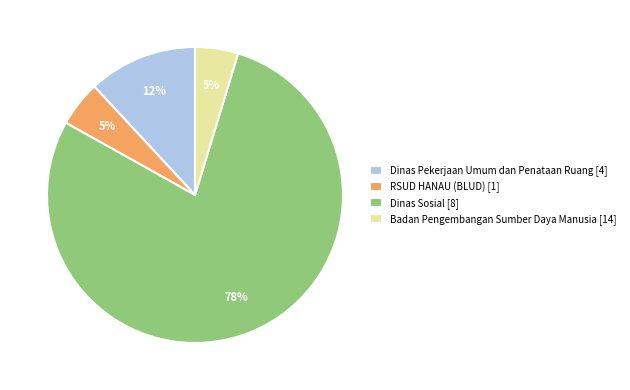

Is the sum of Dinas Sosial [8] and Badan Pengembangan Sumber Daya Manusia [14] greater than half?

Yes